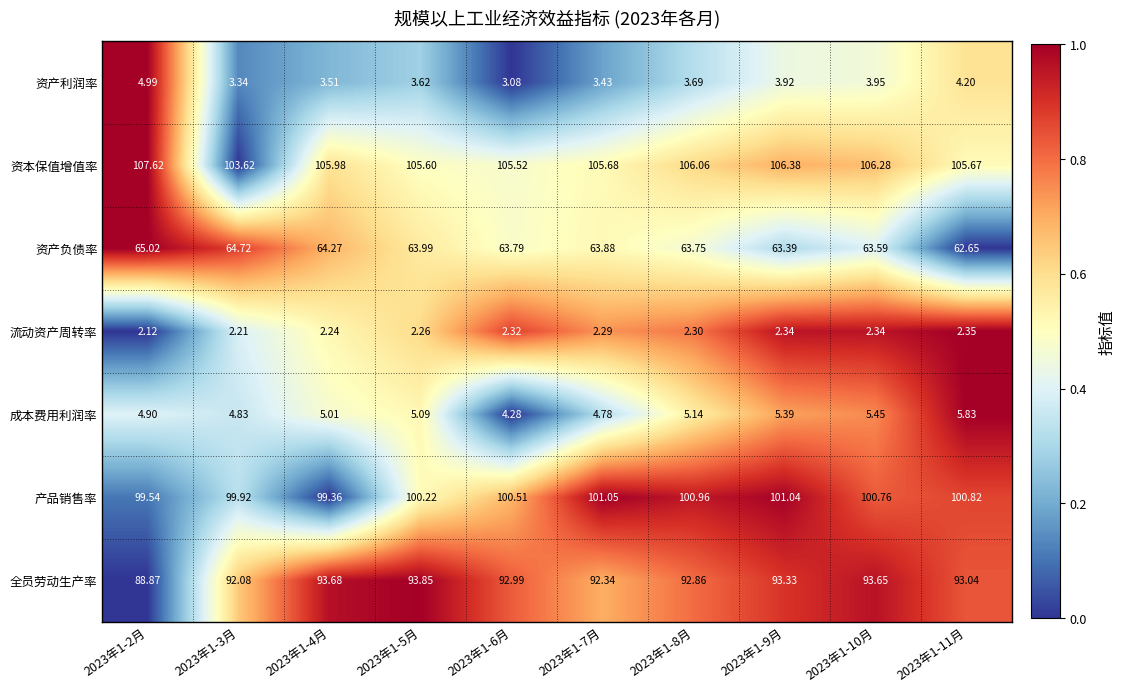

At which category is the sum across all series the highest?

2023年1-10月